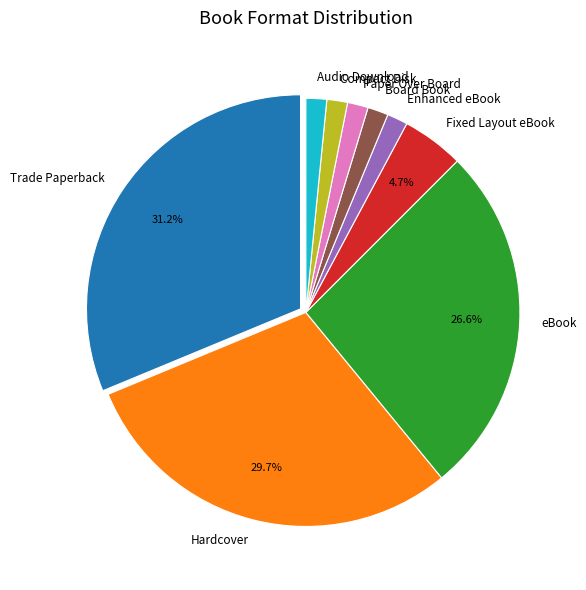

How much of the chart is everything except Fixed Layout eBook?

95.3%